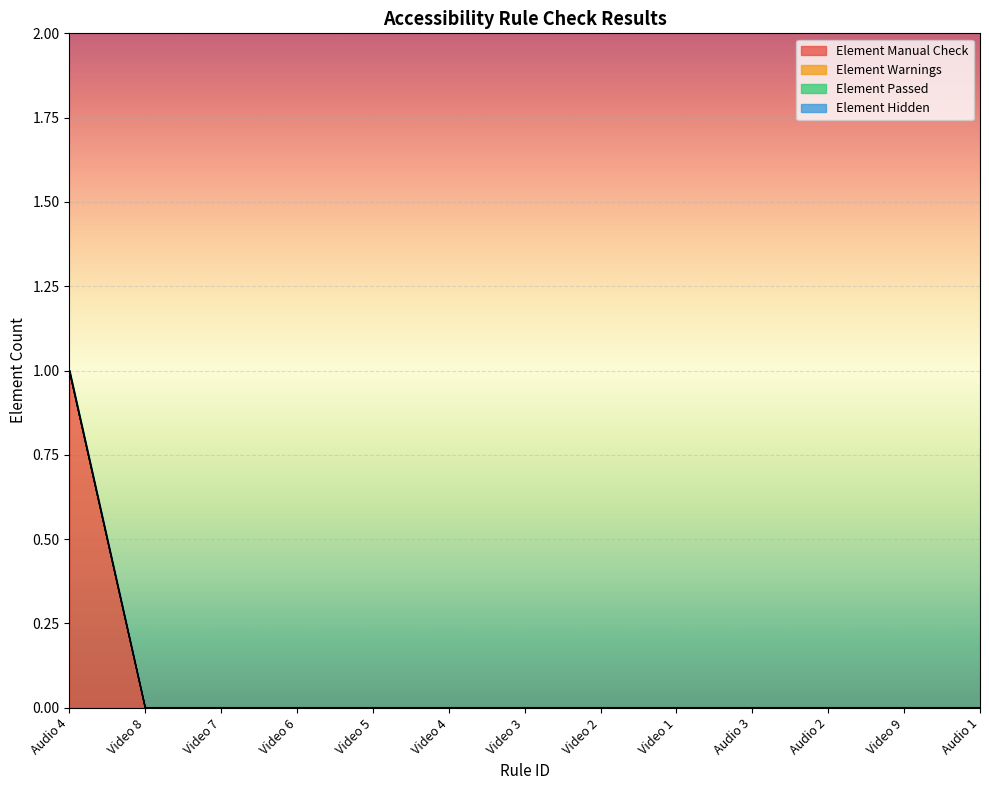

True or false: Element Manual Check has a value of 0 at Video 9.

True